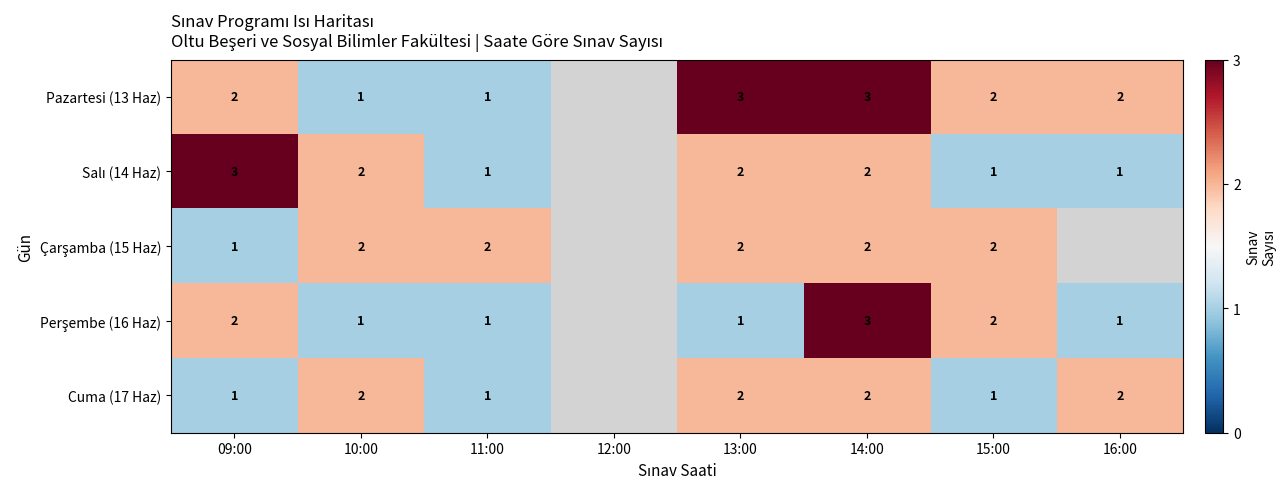

What is the total value across all series at 10:00?

8